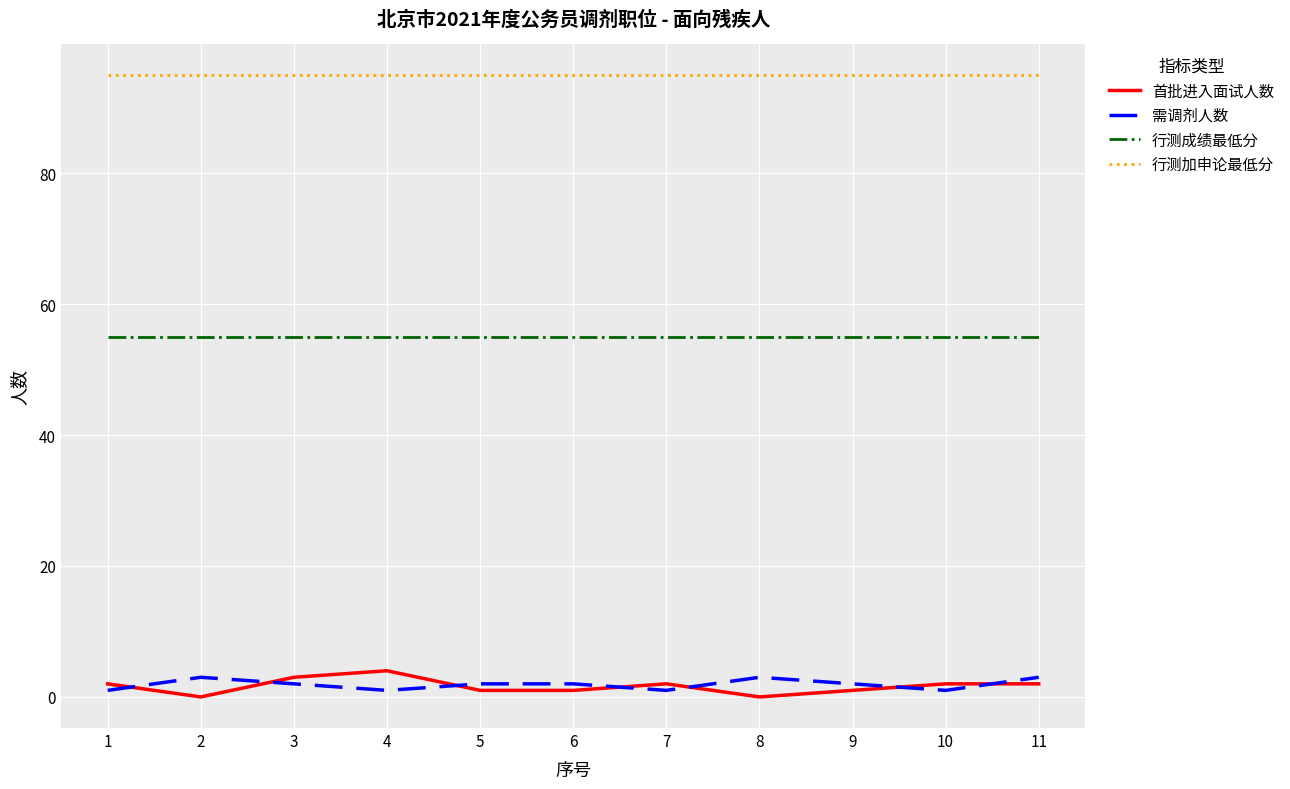

Which series has the largest range (max minus min)?

首批进入面试人数